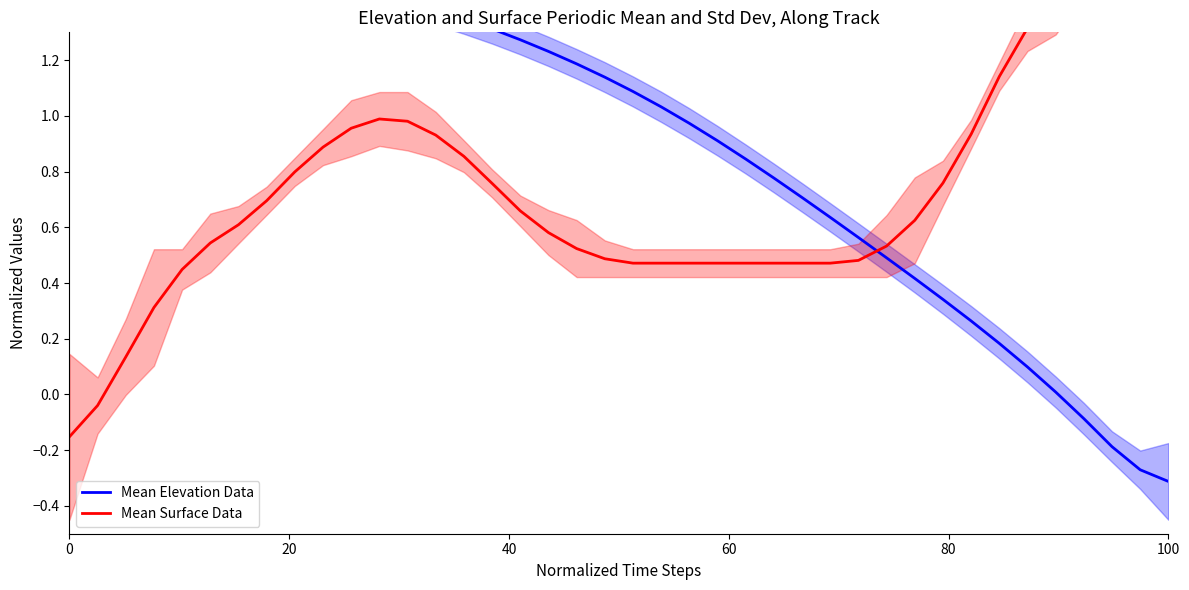

List the series in order of their overall mean, lowest first.

Mean Surface Data, Mean Elevation Data